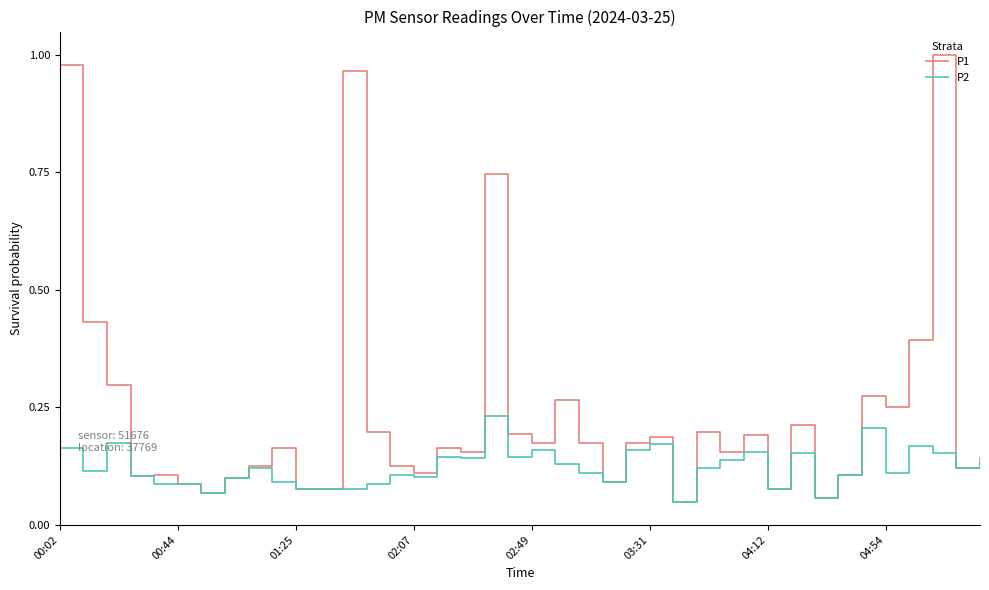

Does the chart display data point markers on the line(s)?

No